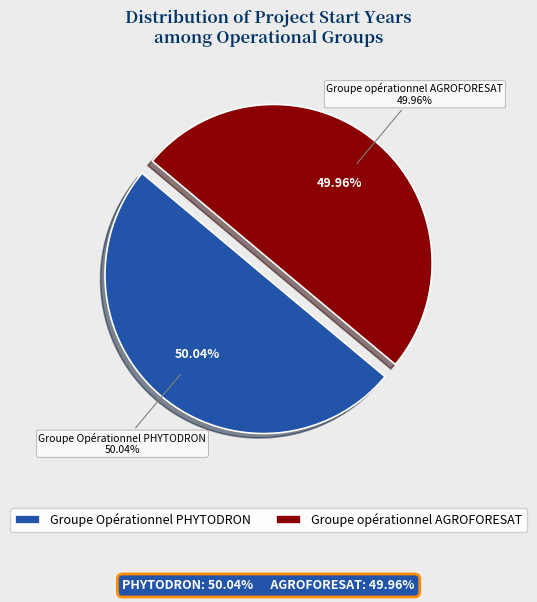

What percentage is the Groupe Opérationnel PHYTODRON slice, to the nearest percent?

50%